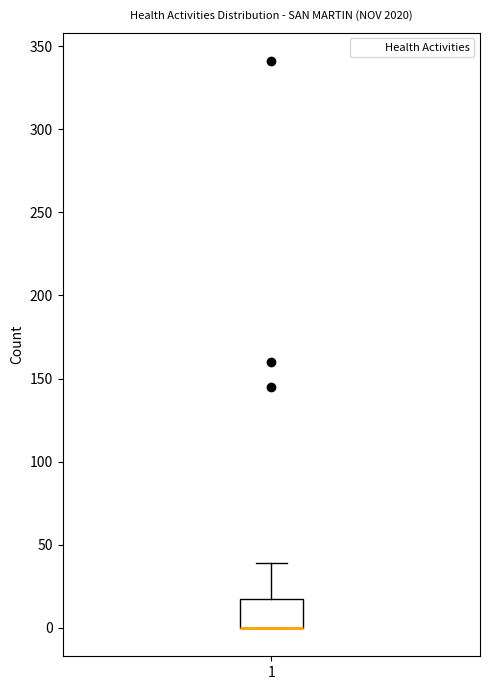

Transcribe this box plot: give where the median line is, the range the box spans, and where the two whiskers end, as read against the y-axis. The values are not printed on the chart, so give them approximately, as read against the axis.

median 0 (drawn on the box's lower edge), box 0 to 20, whiskers 0 to 40